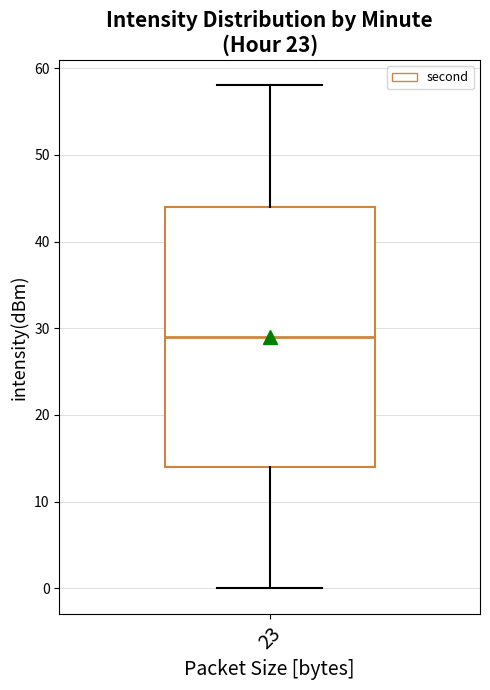

Transcribe this box plot: give where the median line is, the range the box spans, and where the two whiskers end, as read against the y-axis. The values are not printed on the chart, so give them approximately, as read against the axis.

median 29, box 14 to 44, whiskers 0 to 58